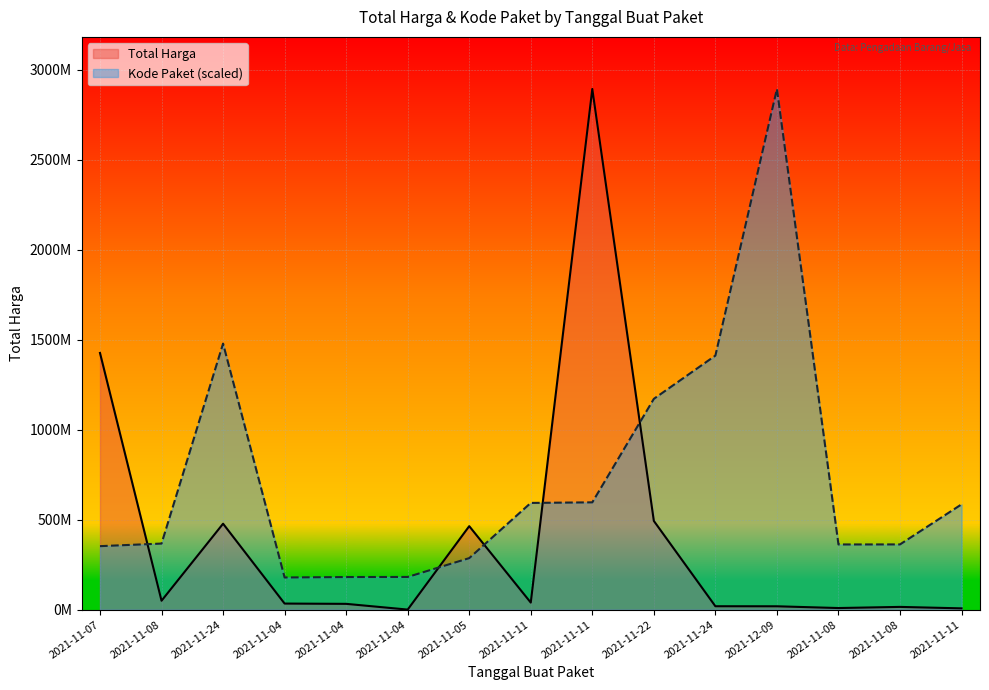

Which series has the widest spread of values?

Total Harga